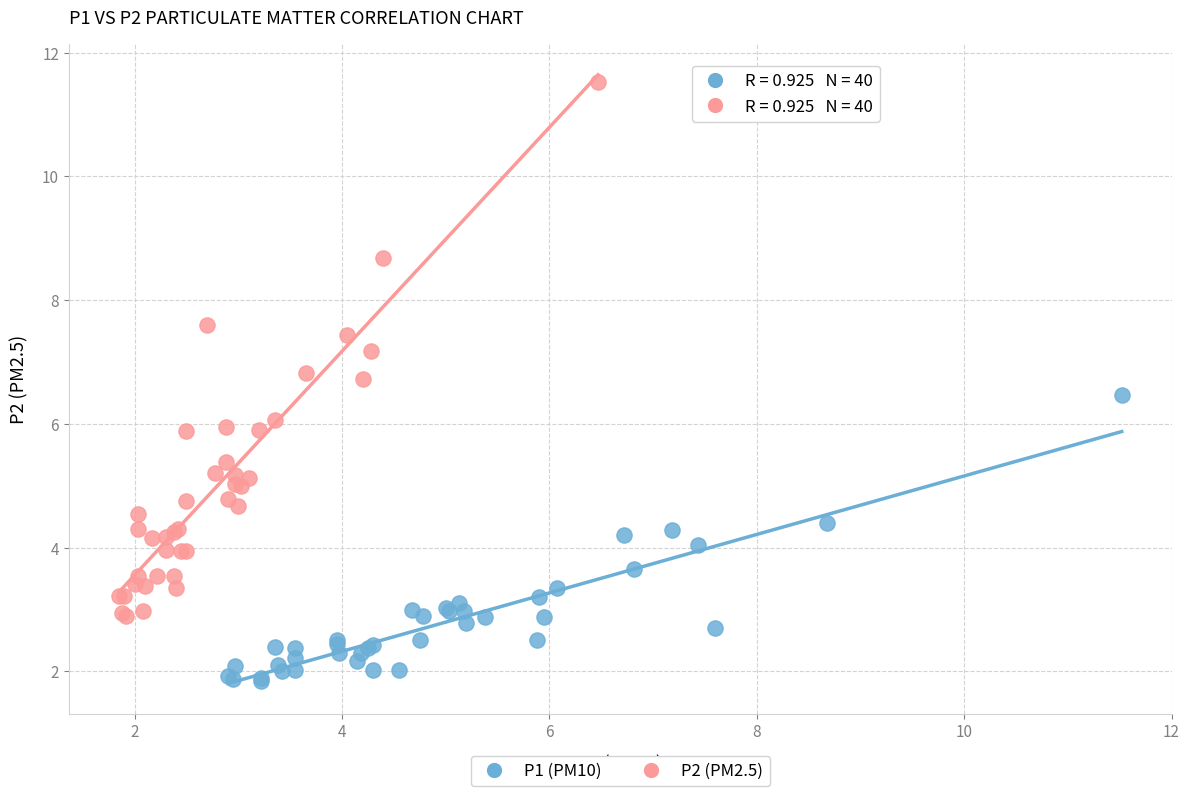

What are all the series names shown in the legend?

P1 (PM10), P2 (PM2.5)